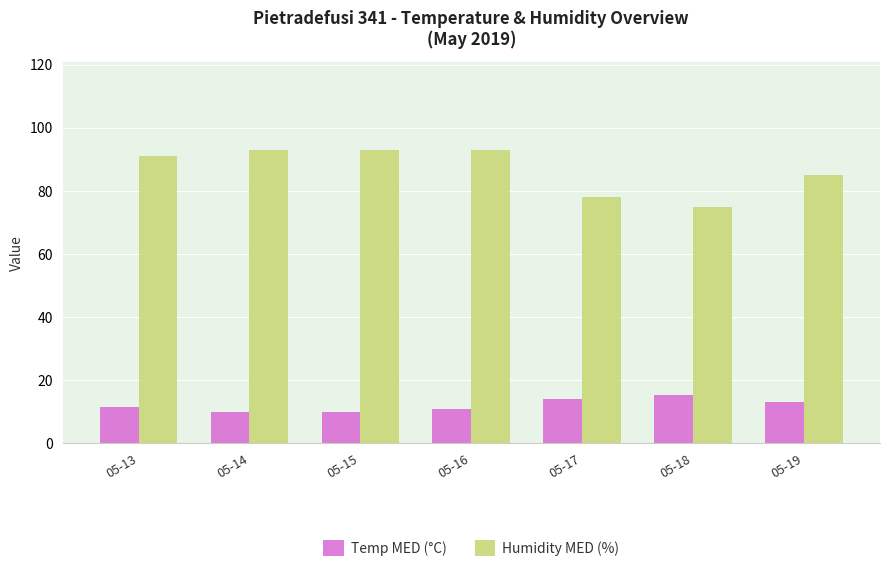

Rank the series at 05-13 from highest to lowest value.

Humidity MED (%), Temp MED (°C)